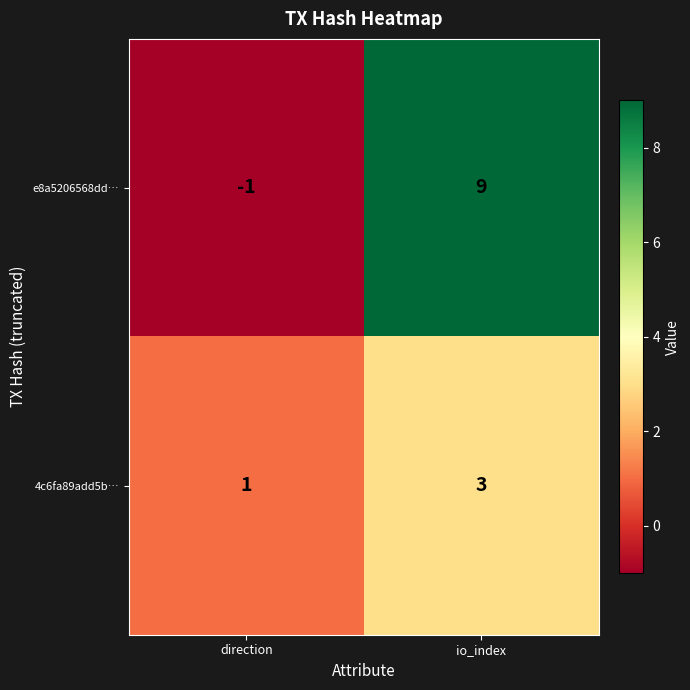

Which category has the lowest value across all series?

direction